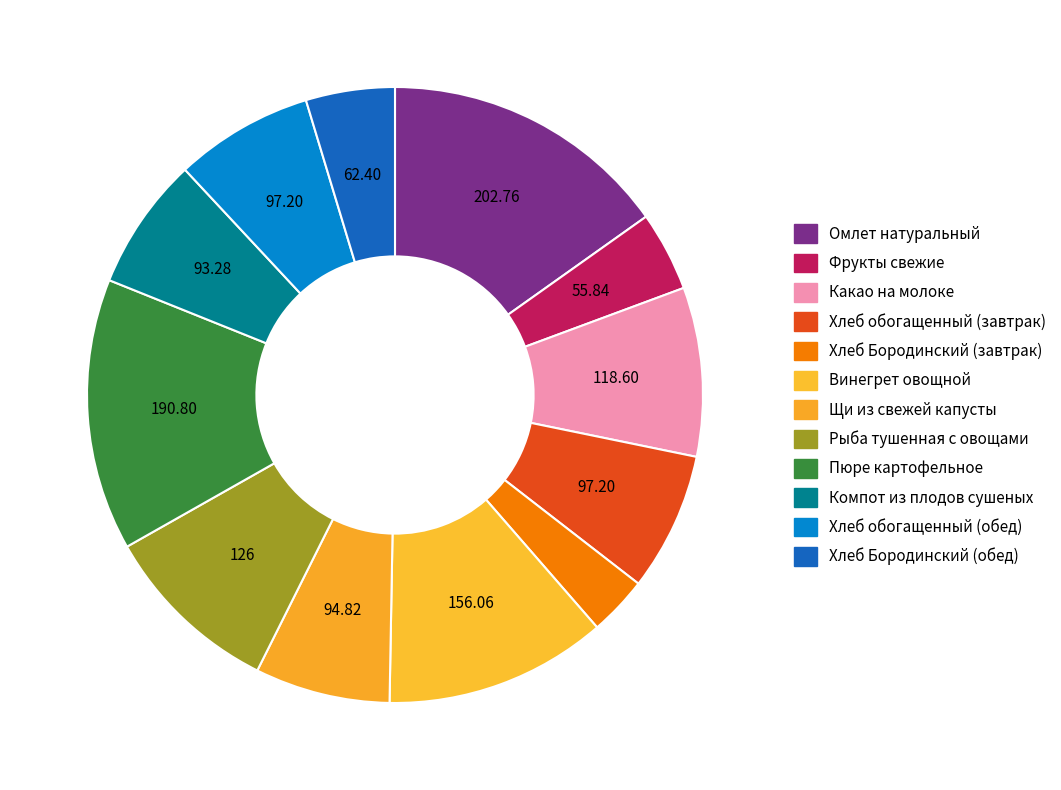

Rank the categories by value from highest to lowest.

Омлет натуральный, Пюре картофельное, Винегрет овощной, Рыба тушенная с овощами, Какао на молоке, Хлеб обогащенный (завтрак), Хлеб обогащенный (обед), Щи из свежей капусты, Компот из плодов сушеных, Хлеб Бородинский (обед), Фрукты свежие, Хлеб Бородинский (завтрак)